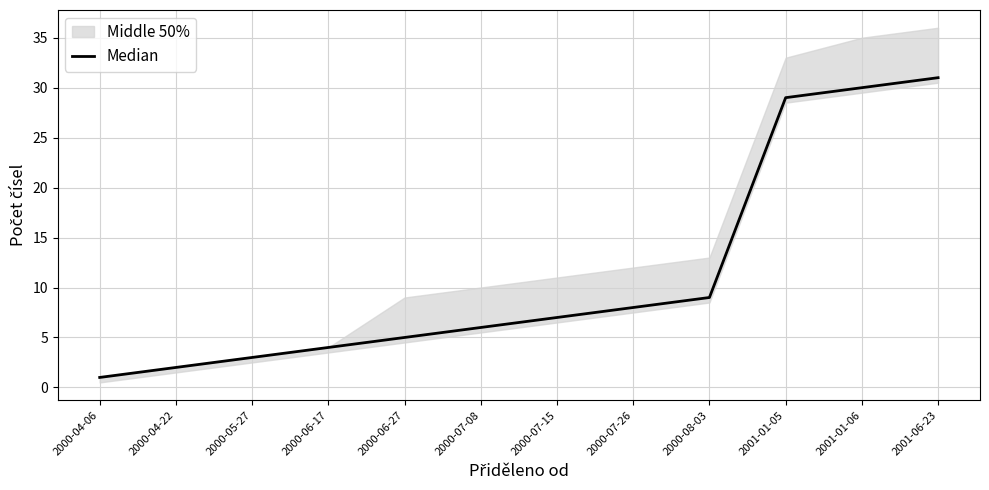

Reading right to left, what are all the values shown in this chart?

31	30	29	9	8	7	6	5	4	3	2	1